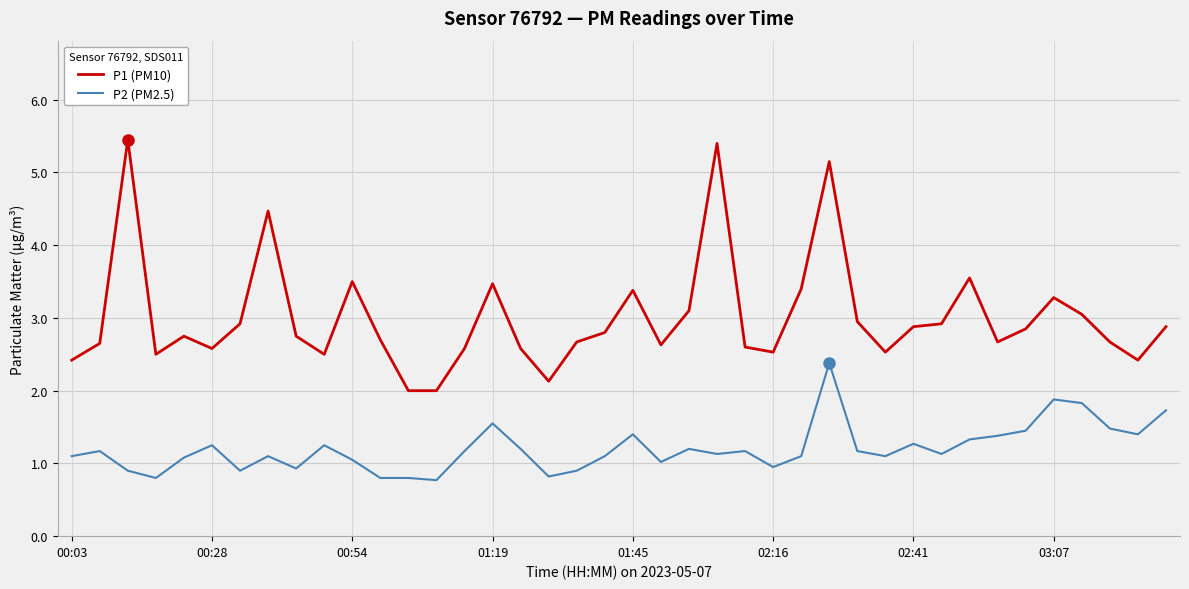

What is the difference between the maximum and minimum values in the P2 (PM2.5) series?

1.6